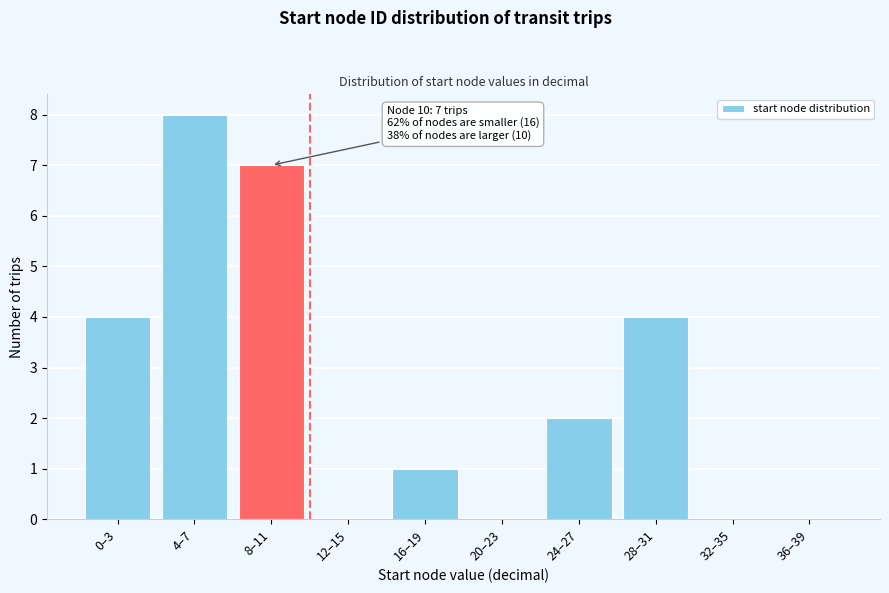

Reading left to right, transcribe all the data shown in this chart.

0–3=4	4–7=8	8–11=7	12–15=0	16–19=1	20–23=0	24–27=2	28–31=4	32–35=0	36–39=0